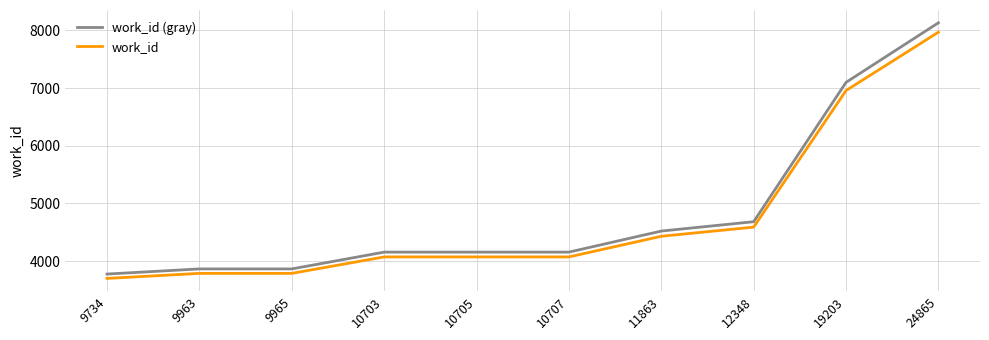

What is the sum of the work_id values at 24865 and 9965?

11757.1